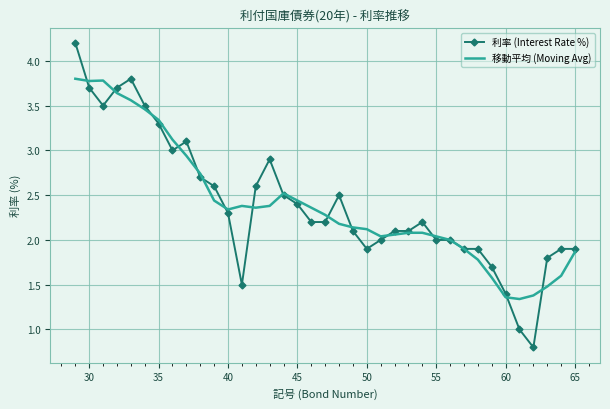

True or false: 利率 (Interest Rate %) and 移動平均 (Moving Avg) cross at least once.

True